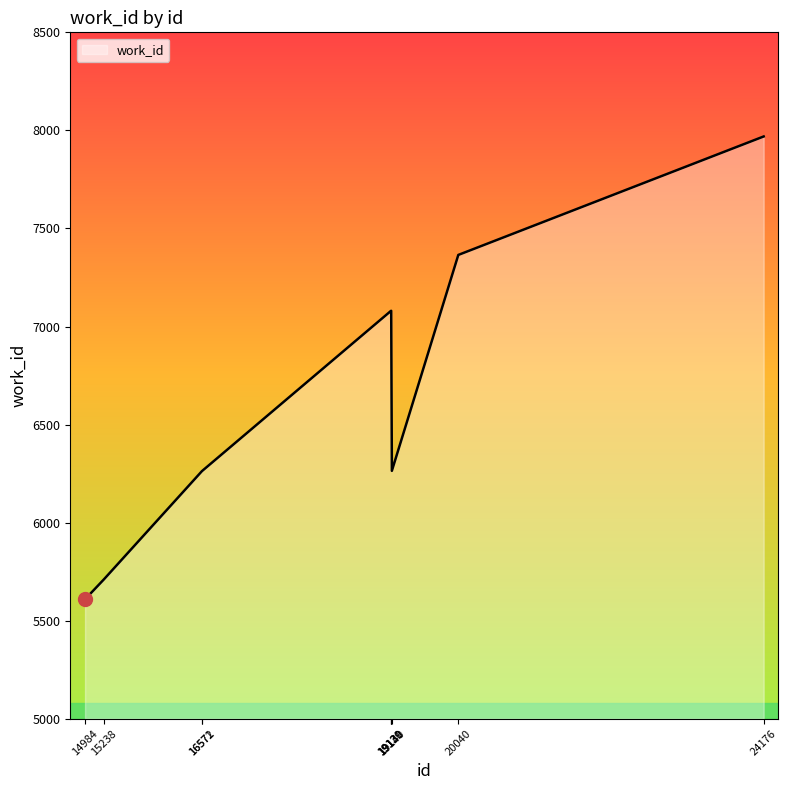

What is the difference between the maximum and minimum values?

2360